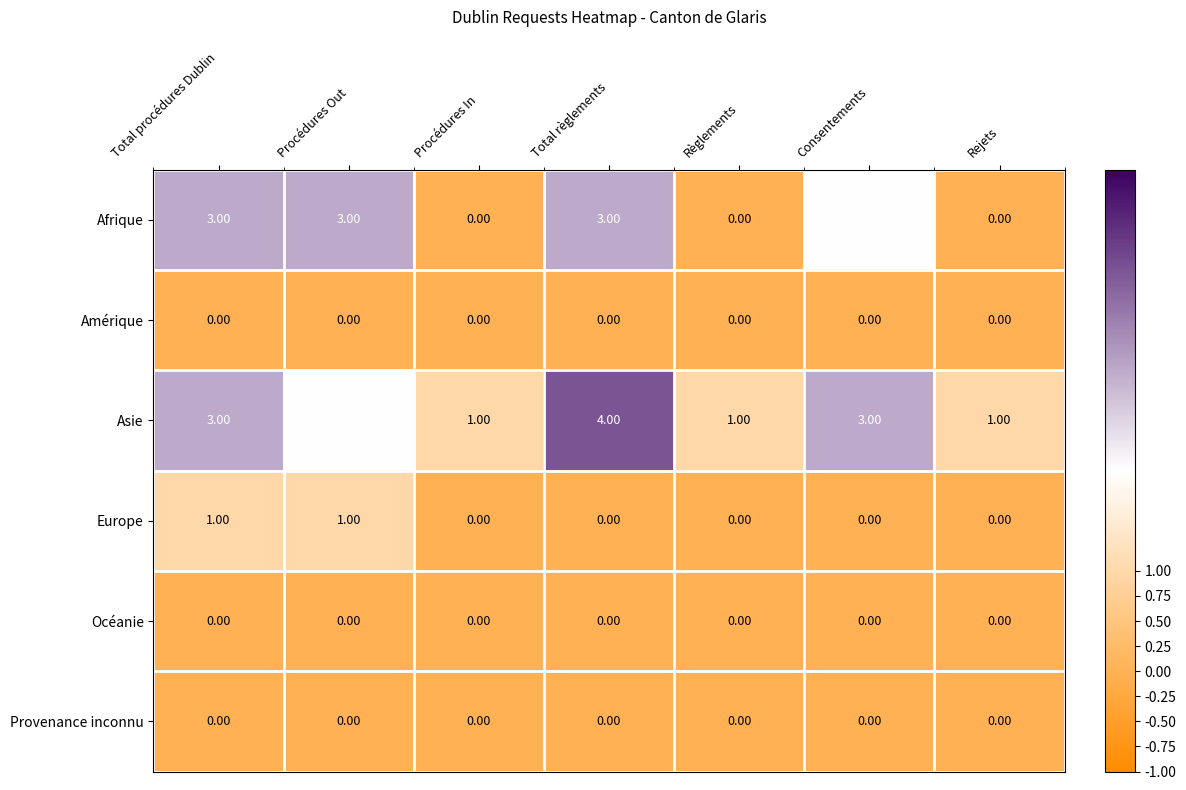

Where is Asie nearest to the value 2?

Procédures Out